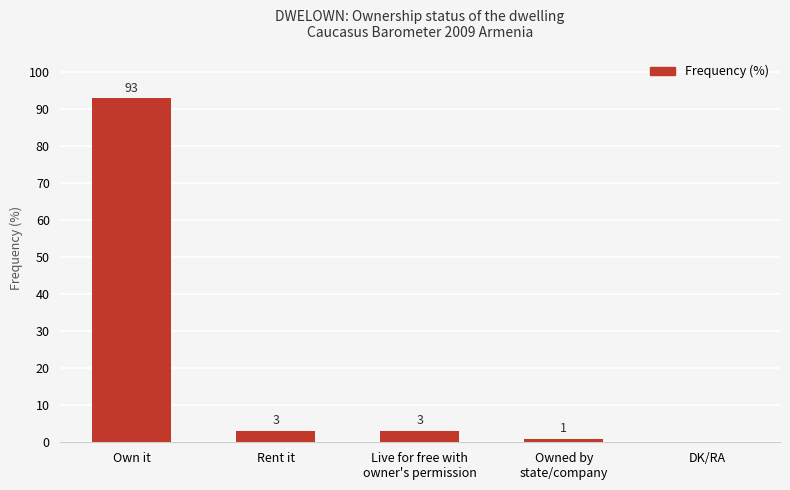

The chart shows a value of 93 at Own it. True or false?

True